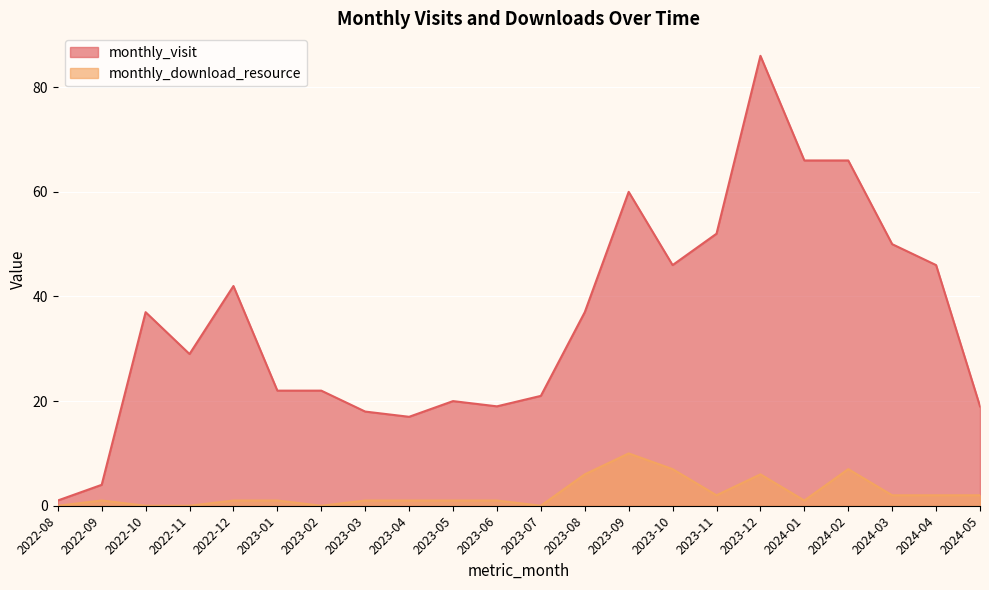

What is the value of the monthly_download_resource point at the 5th from the left?

1